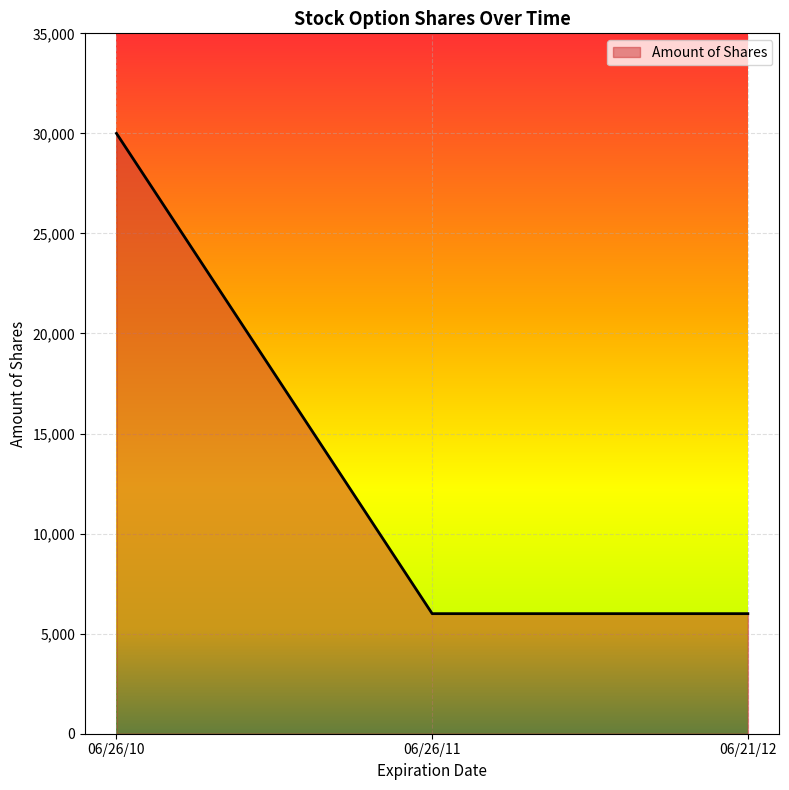

What is the smallest value displayed?

6000